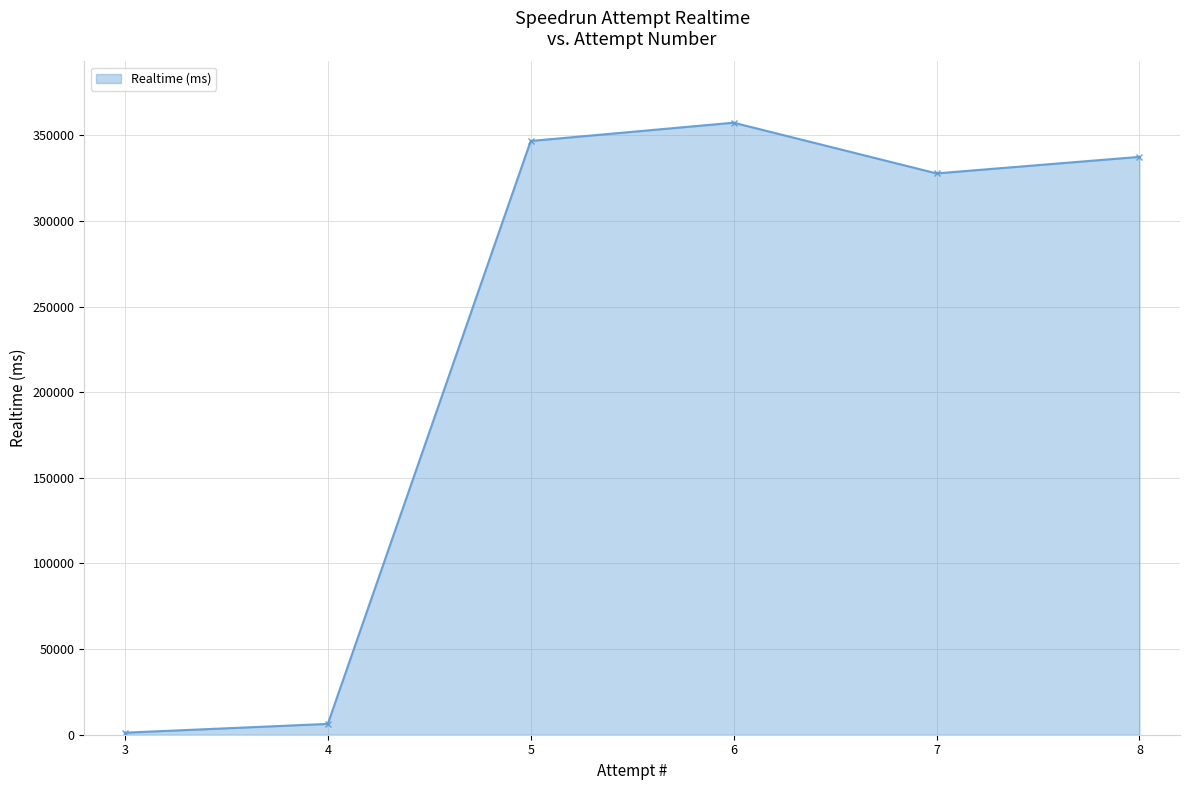

How many values are below 337384?

3